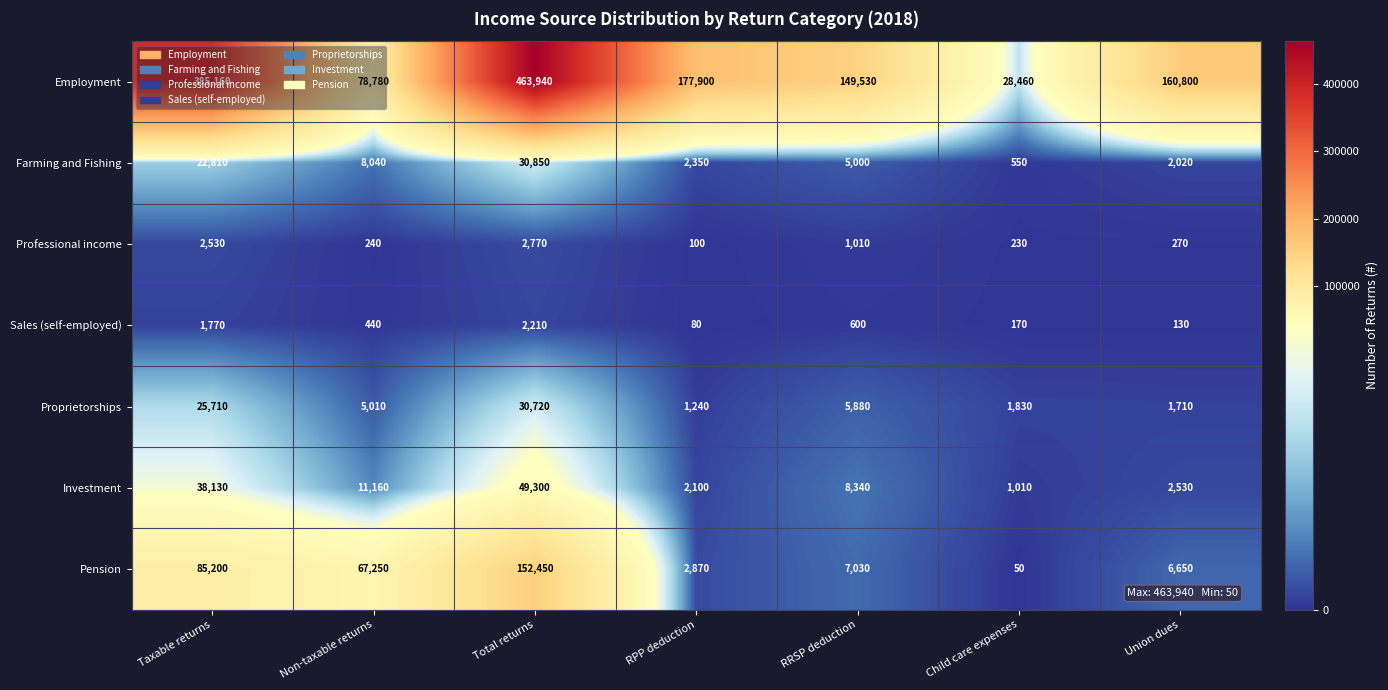

The value of Pension at Total returns is 56676. True or false?

False